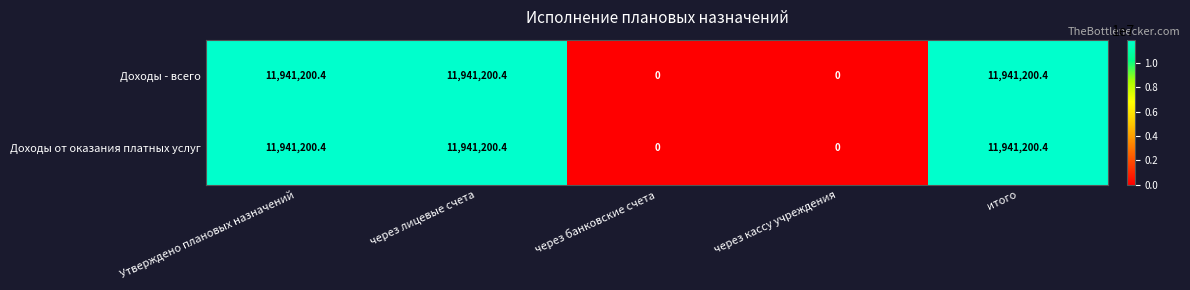

Count the number of categories in the chart.

5